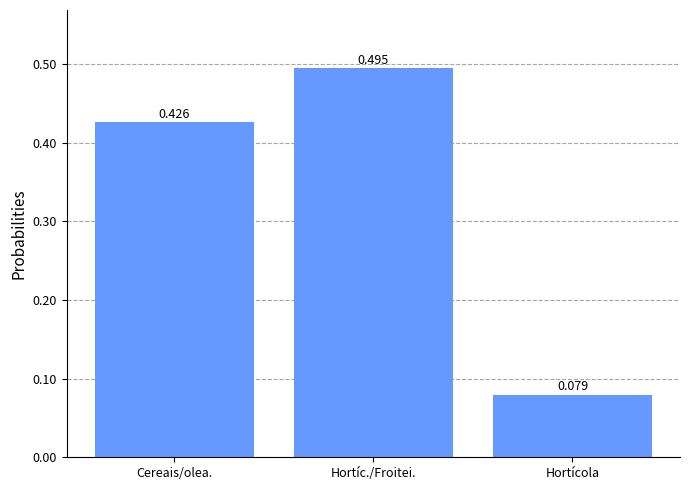

Between Hortícola and Hortíc./Froitei., which is larger?

Hortíc./Froitei.